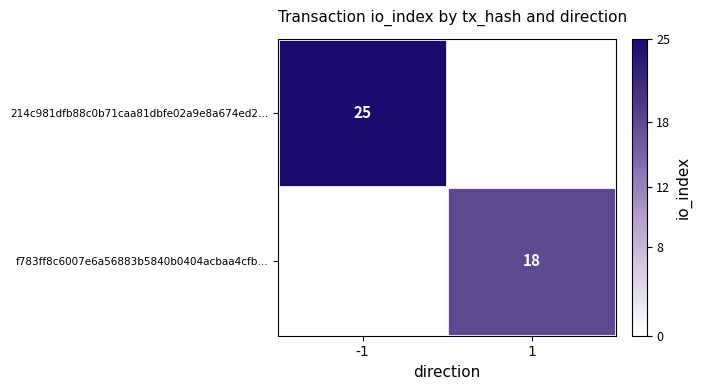

How many distinct data groups are displayed?

2